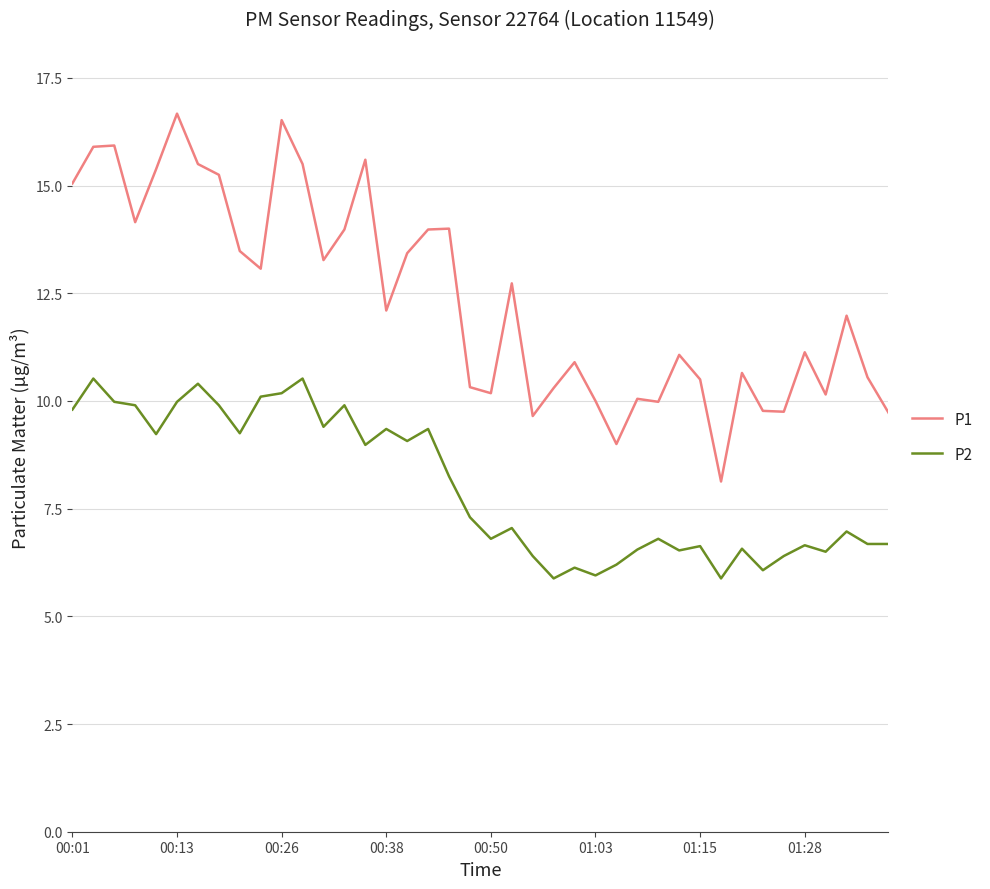

What is the difference between the maximum and minimum values in the P2 series?

4.6